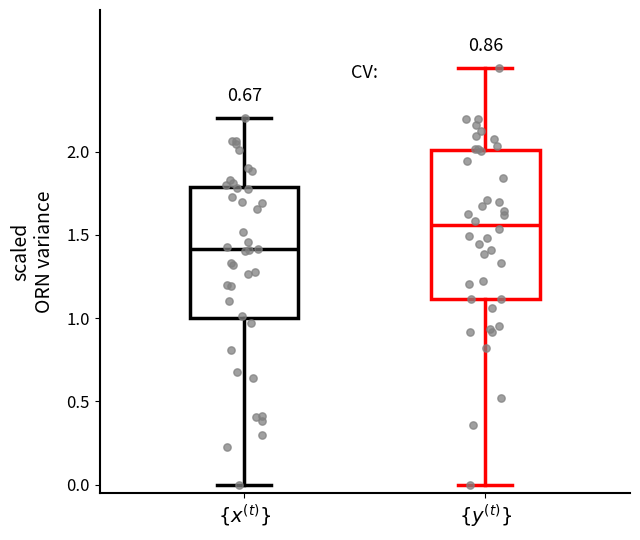

Which box has the lowest median line?

$\{x^{(t)}\}$